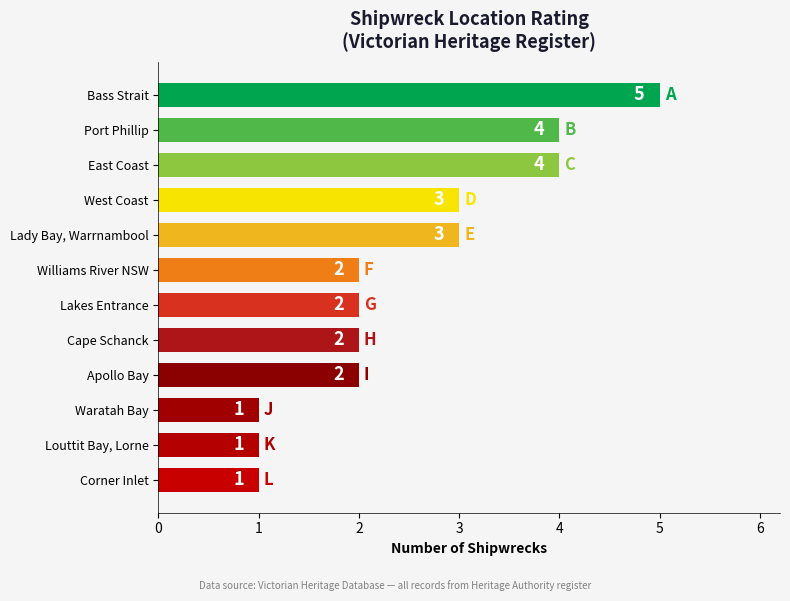

What is the smallest value displayed?

1